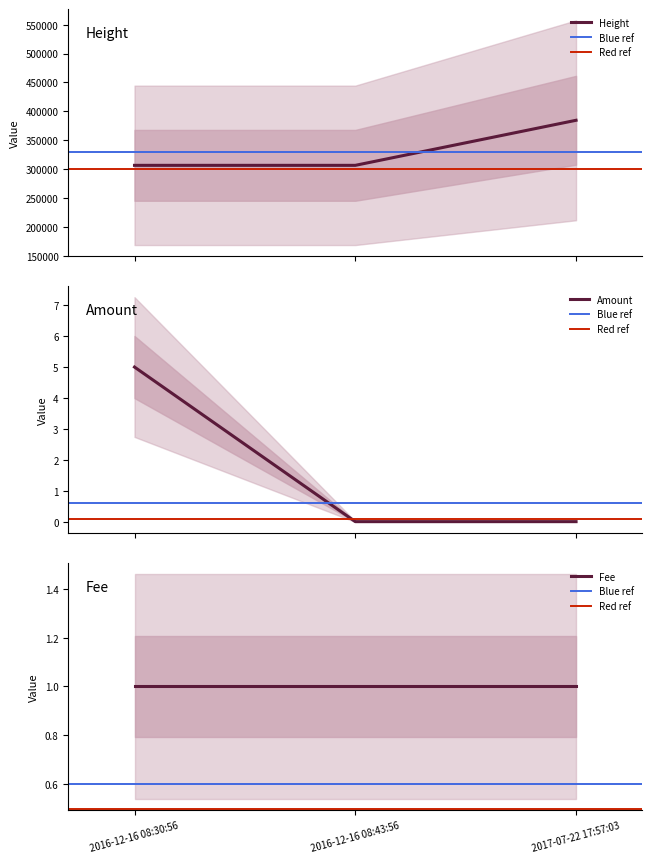

What position from the right is 2017-07-22 17:57:03?

1